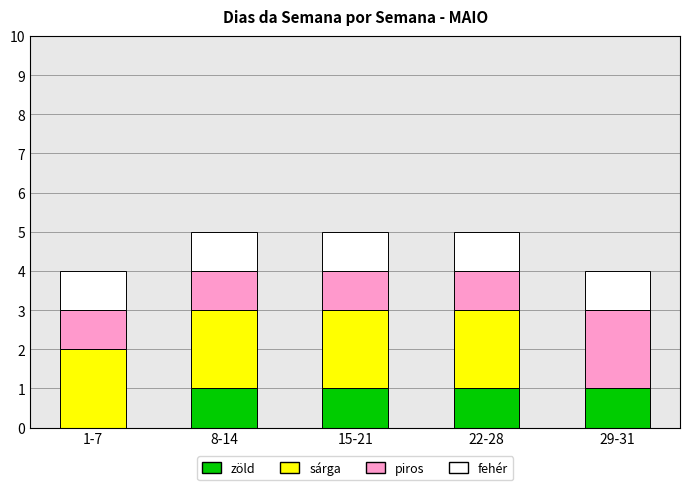

What is the total value across all series at 22-28?

5